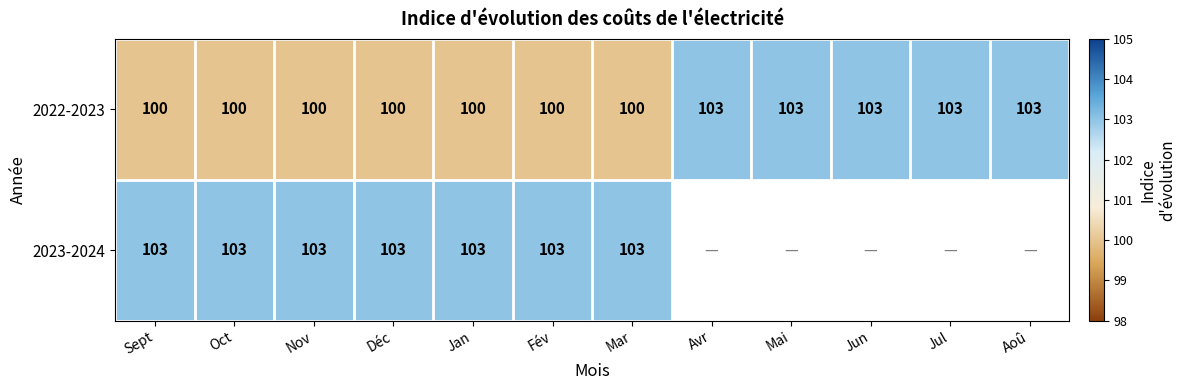

What is the minimum value for 2022-2023?

100